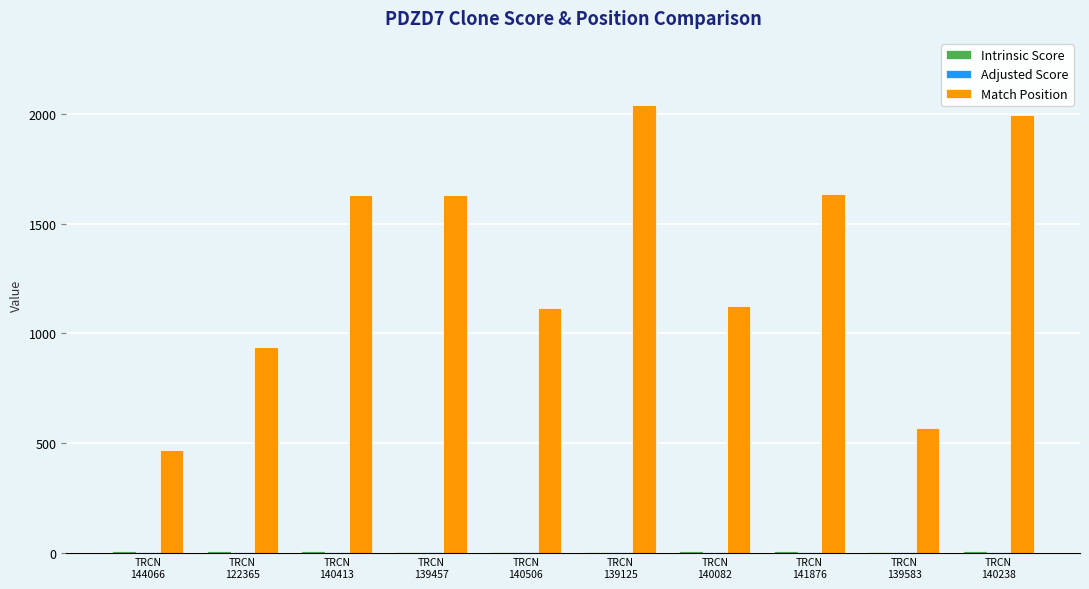

Which series has the largest total across all categories?

Match Position